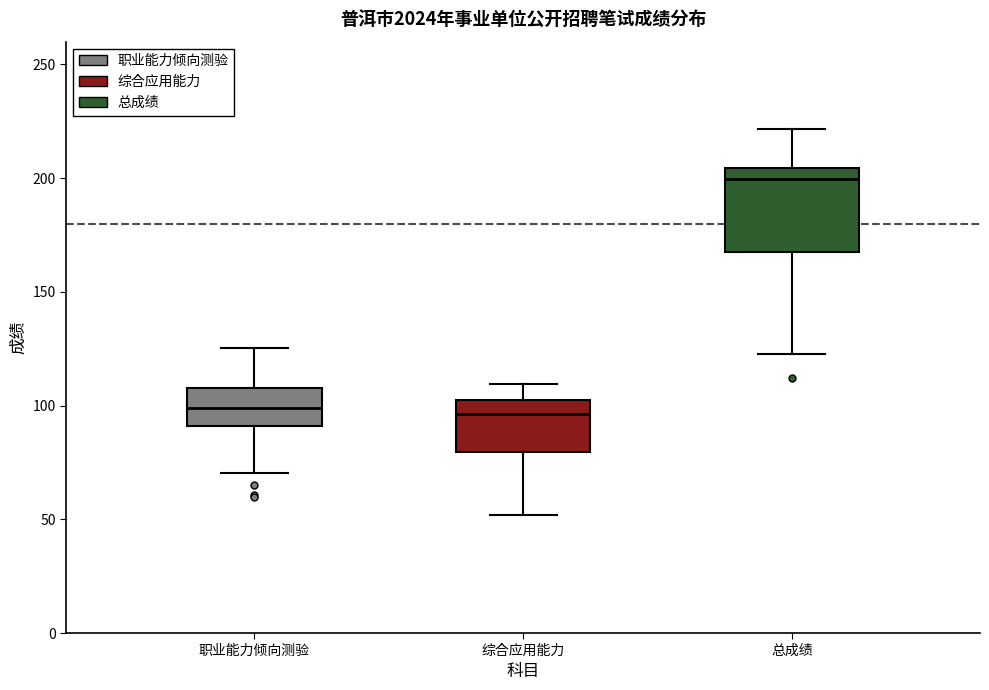

Reading left to right, transcribe this box plot: for each box, give where its median line is, the range the box spans, and where its two whiskers end, as read against the y-axis. The values are not printed on the chart, so give them approximately, as read against the axis.

职业能力倾向测验: median 100, box 90 to 110, whiskers 70 to 125
综合应用能力: median 95, box 80 to 100, whiskers 50 to 110
总成绩: median 200, box 170 to 205, whiskers 125 to 220